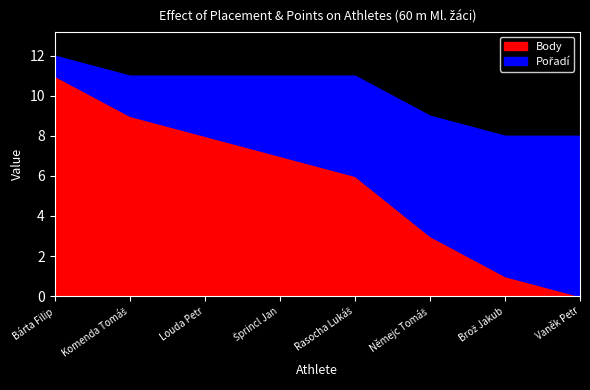

Between which two adjacent categories do Body and Pořadí first intersect?

Rasocha Lukáš and Němejc Tomáš